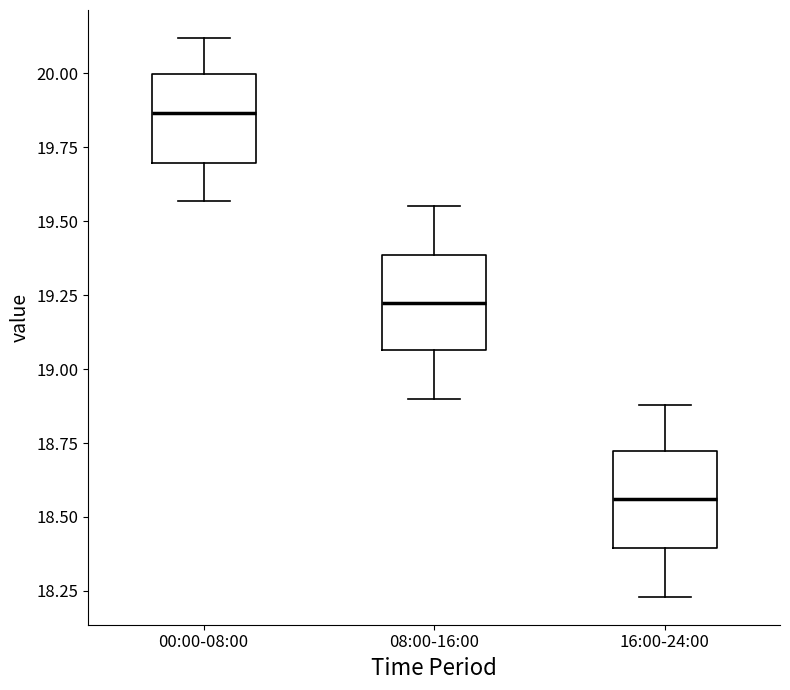

Reading left to right, transcribe this box plot: for each box, give where its median line is, the range the box spans, and where its two whiskers end, as read against the y-axis. The values are not printed on the chart, so give them approximately, as read against the axis.

00:00-08:00: median 19.85, box 19.70 to 20.00, whiskers 19.55 to 20.10
08:00-16:00: median 19.25, box 19.05 to 19.40, whiskers 18.90 to 19.55
16:00-24:00: median 18.55, box 18.40 to 18.70, whiskers 18.25 to 18.90